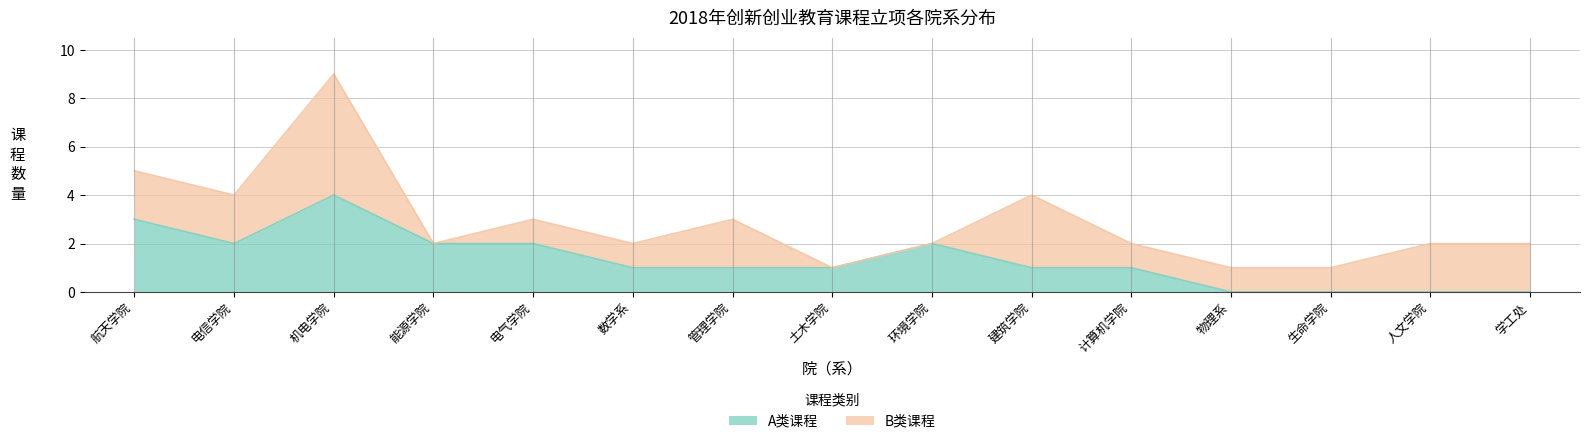

What is the label of the 15th point from the left?

学工处